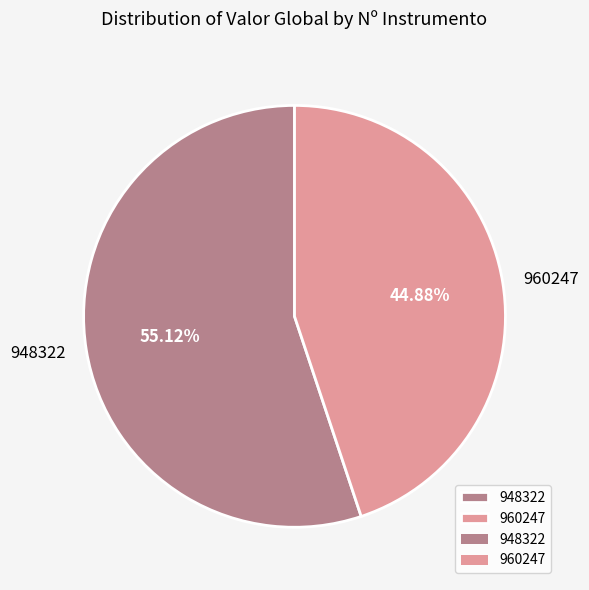

To the nearest percent, what is the average slice percentage?

50%